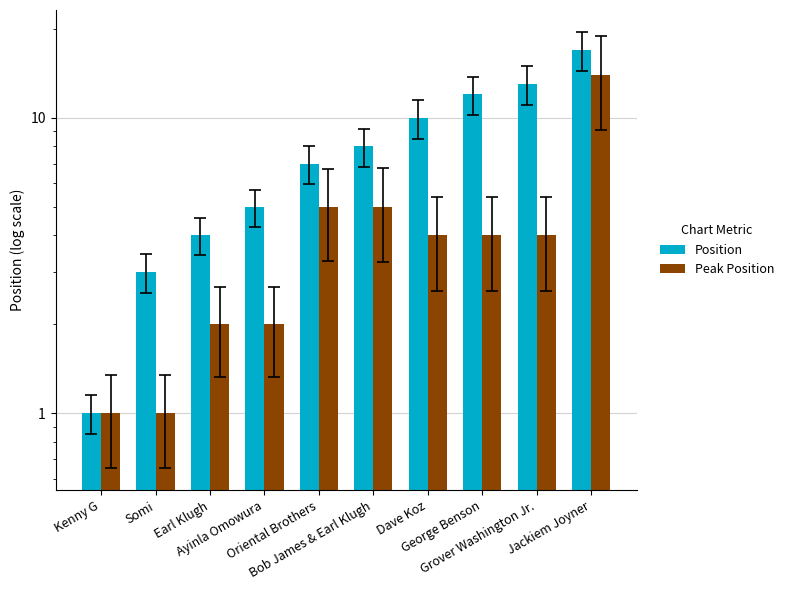

At how many categories does at least one series exceed 7?

5